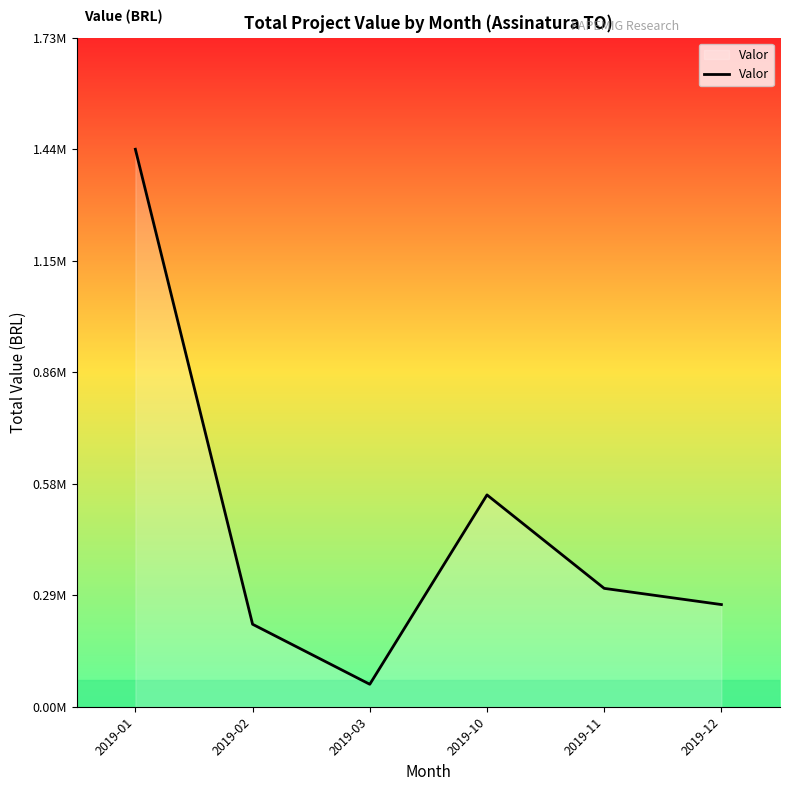

Does the chart have visible grid lines?

No